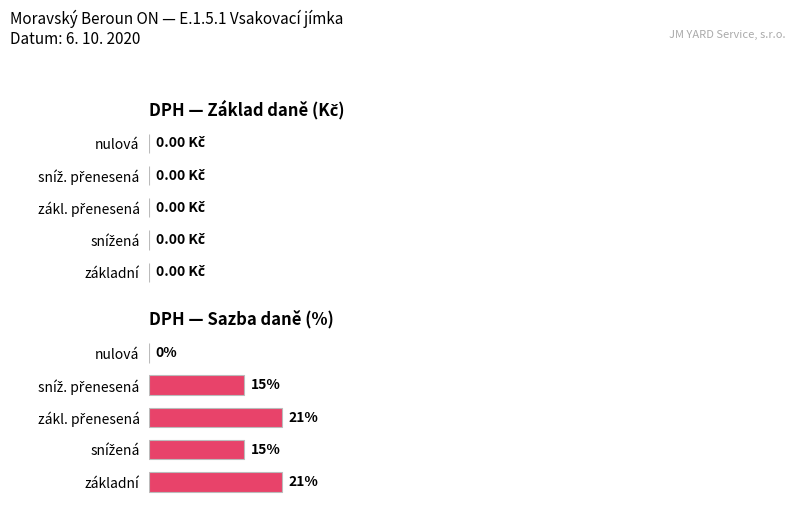

Are the bars horizontal?

Yes